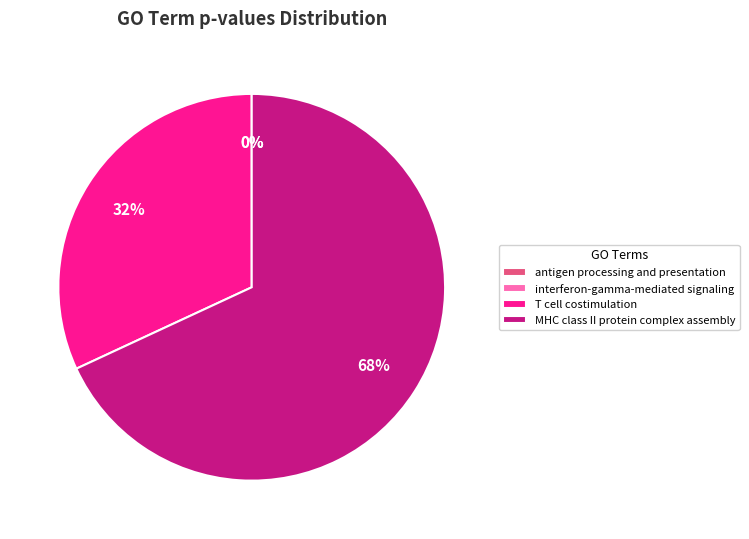

Which category has the biggest portion of the pie?

MHC class II protein complex assembly